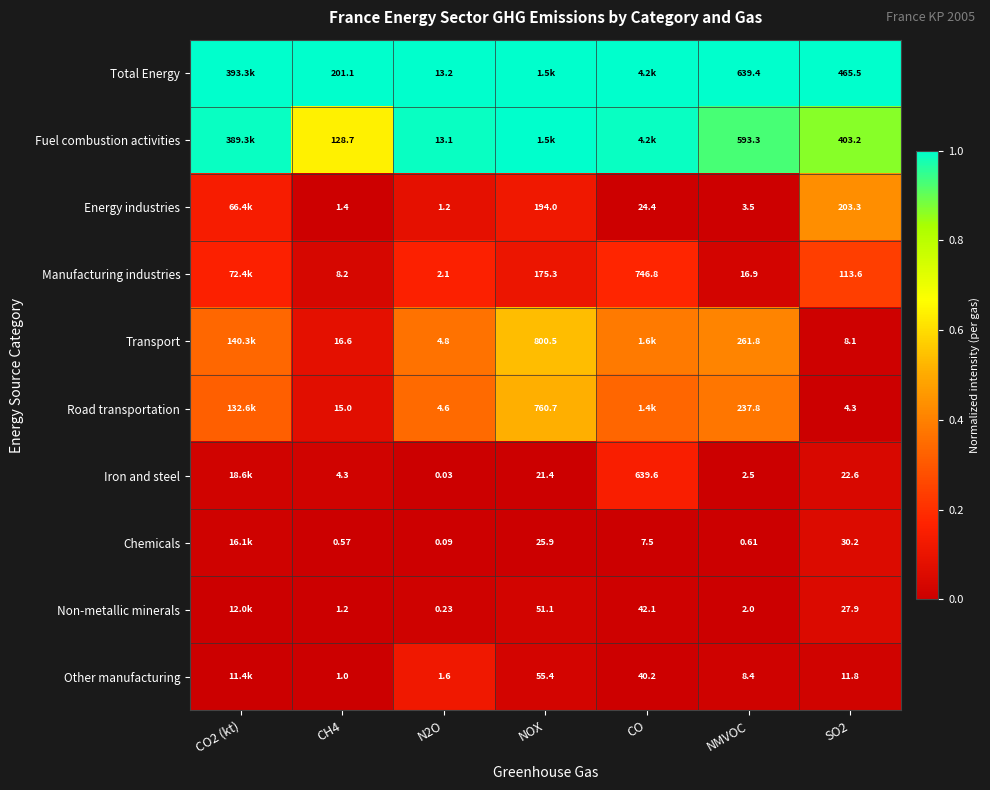

Is the value of Manufacturing industries at CH4 greater than the value of Energy industries at NMVOC?

Yes